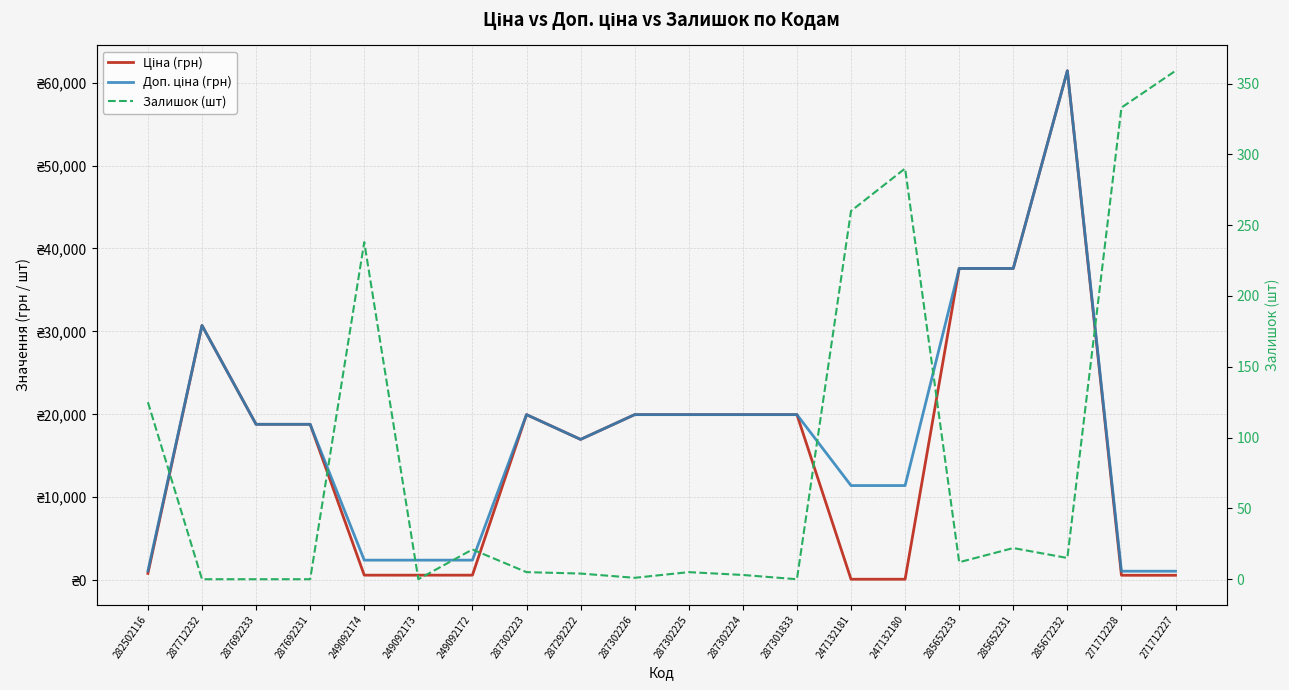

What is the sum of the Доп. ціна (грн) values at 271712227 and 285652231?

38675.3